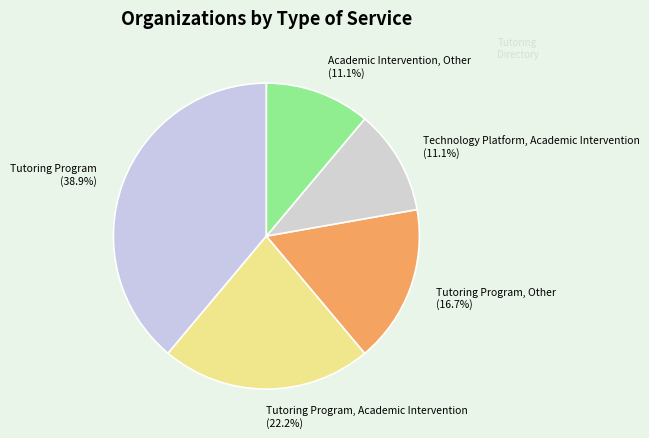

What percentage is NOT represented by Tutoring Program, Other (16.7%)?

83.3%